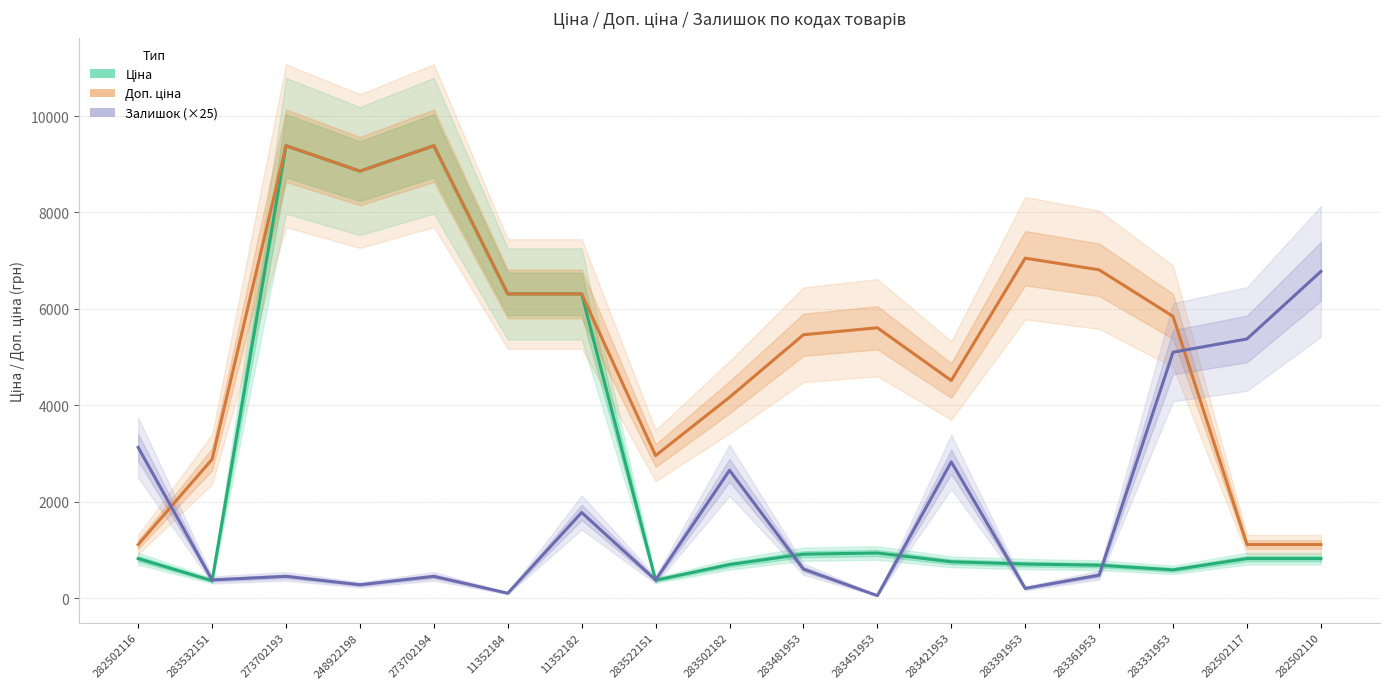

How many lines are shown in the chart?

3